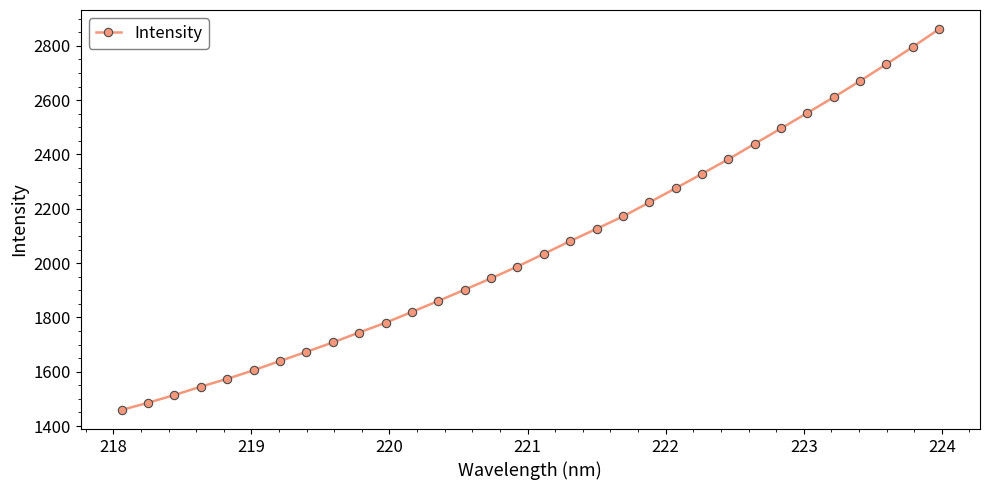

What is the sum of all values?

66025.3